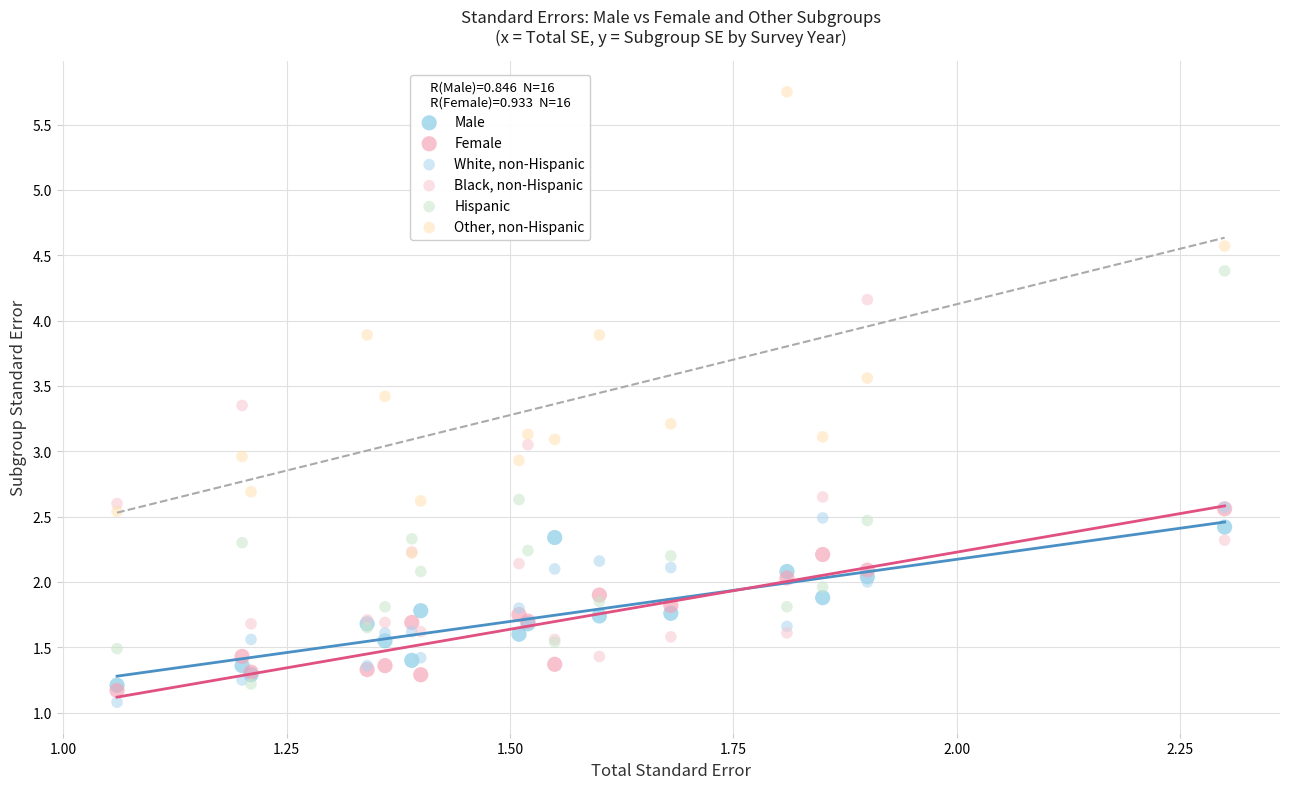

Which series reaches the maximum Y coordinate?

Other, non-Hispanic